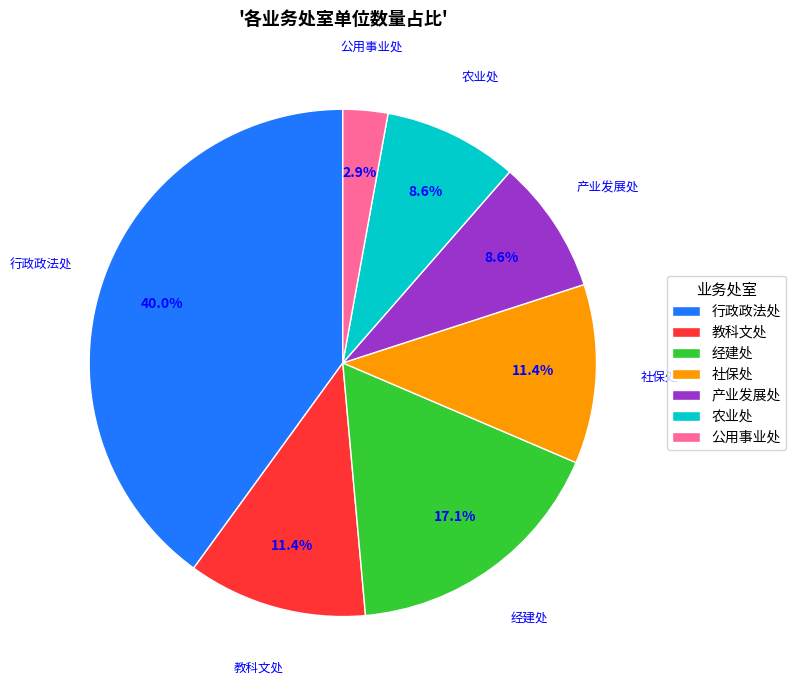

Is the sum of 社保处 and 公用事业处 greater than half?

No